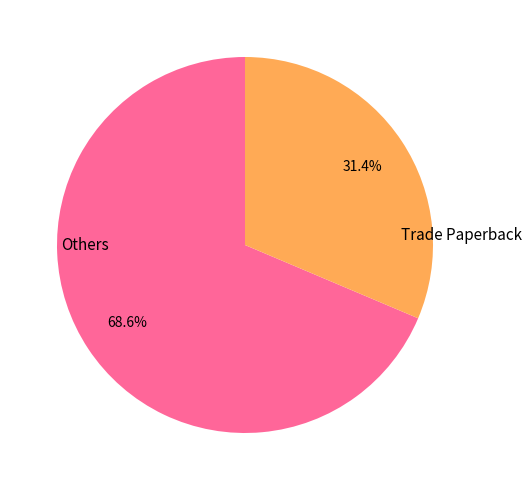

Is there any slice that represents more than half of the pie?

Yes